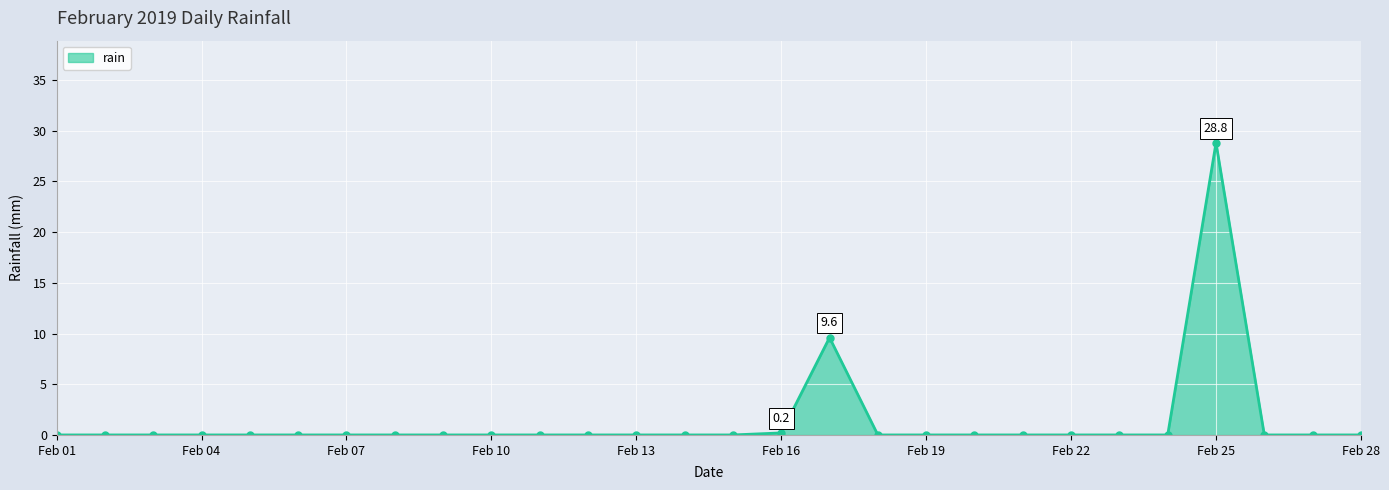

Does the chart display data point markers on the line(s)?

Yes